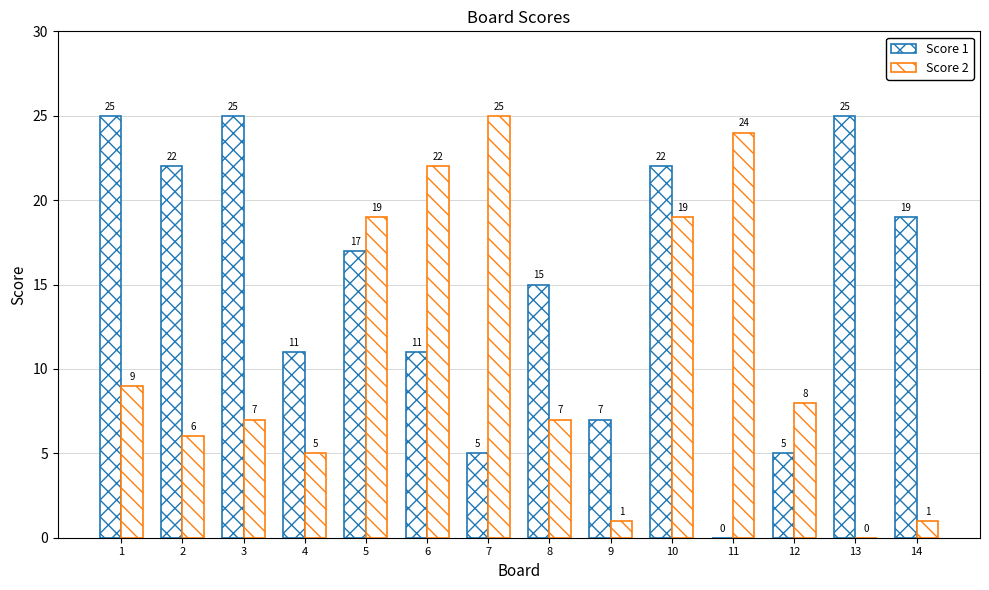

How many series are shown in this chart?

2